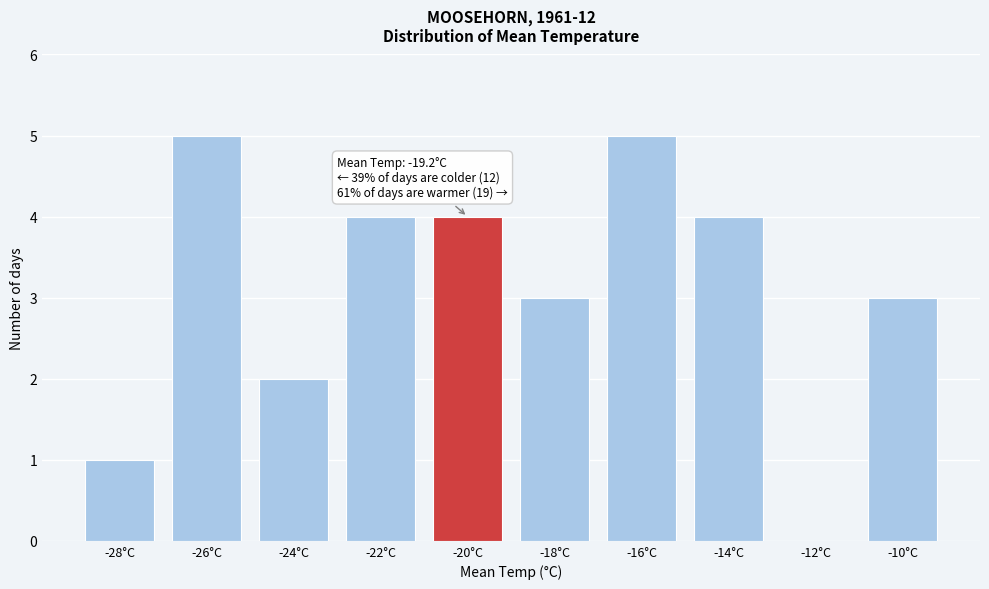

Reading left to right, extract all data points from this chart.

-28°C=1	-26°C=5	-24°C=2	-22°C=4	-20°C=4	-18°C=3	-16°C=5	-14°C=4	-12°C=0	-10°C=3